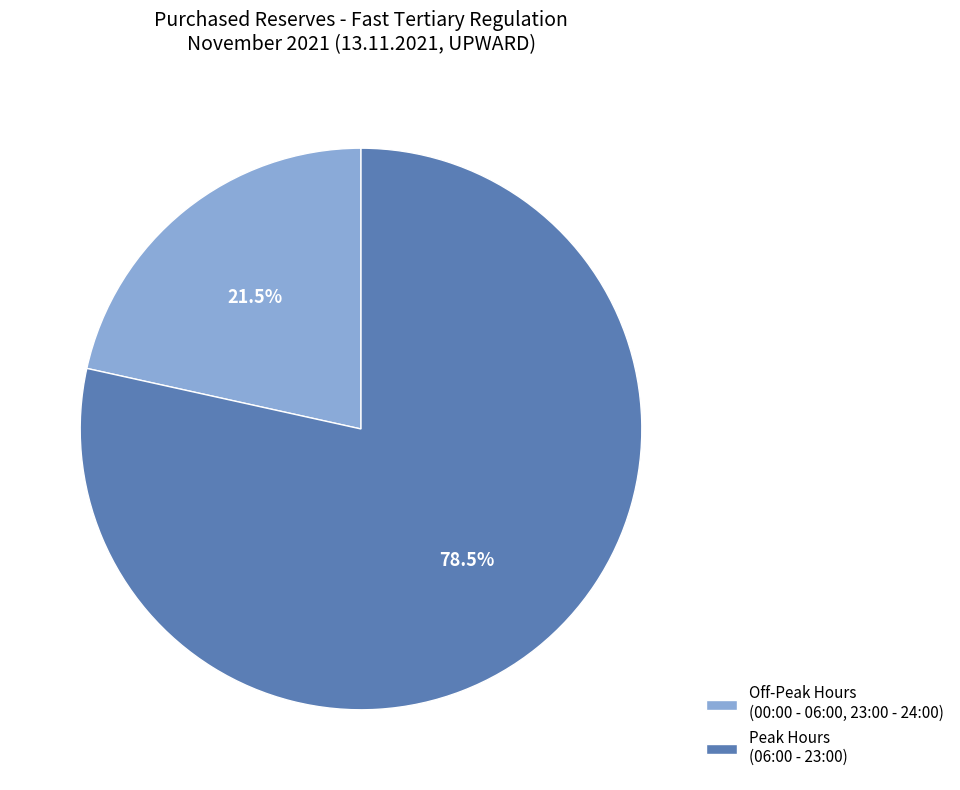

Is there a majority slice in this chart?

Yes